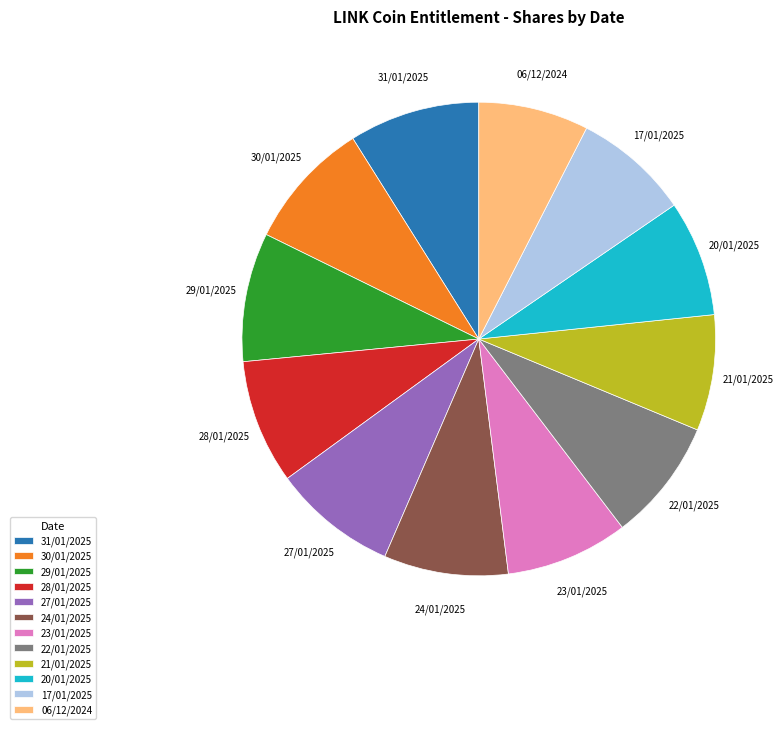

Is the sum of 22/01/2025 and 28/01/2025 greater than half?

No